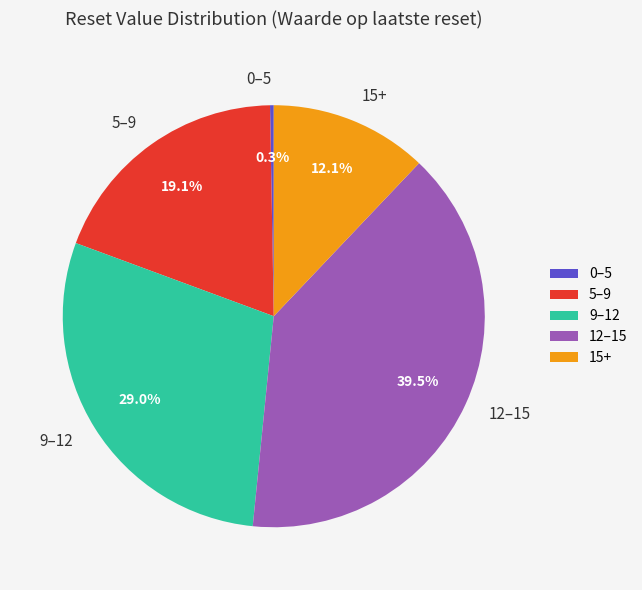

Which slice is the largest?

12–15